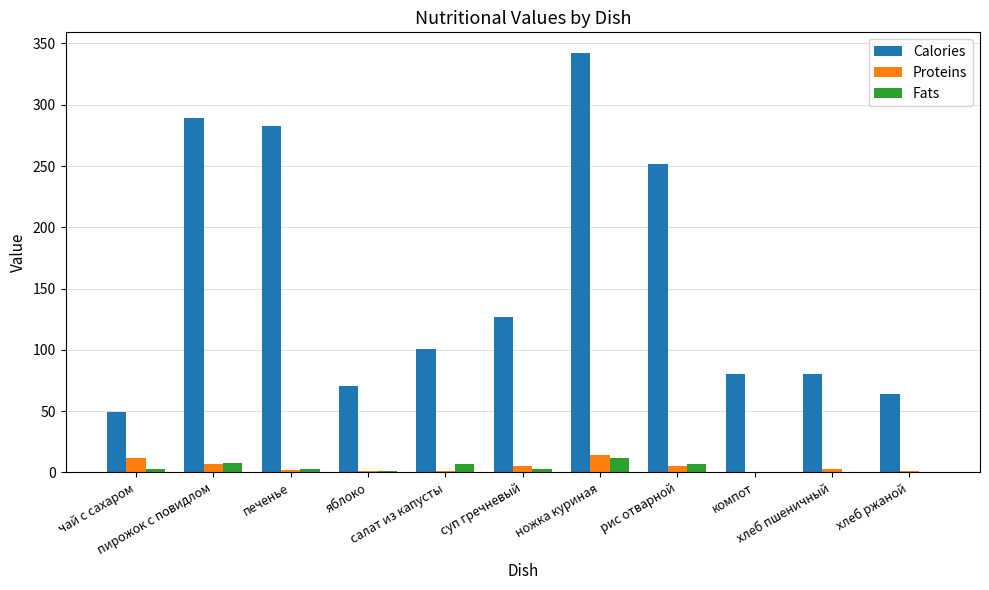

What is the sum of all Proteins values?

51.0